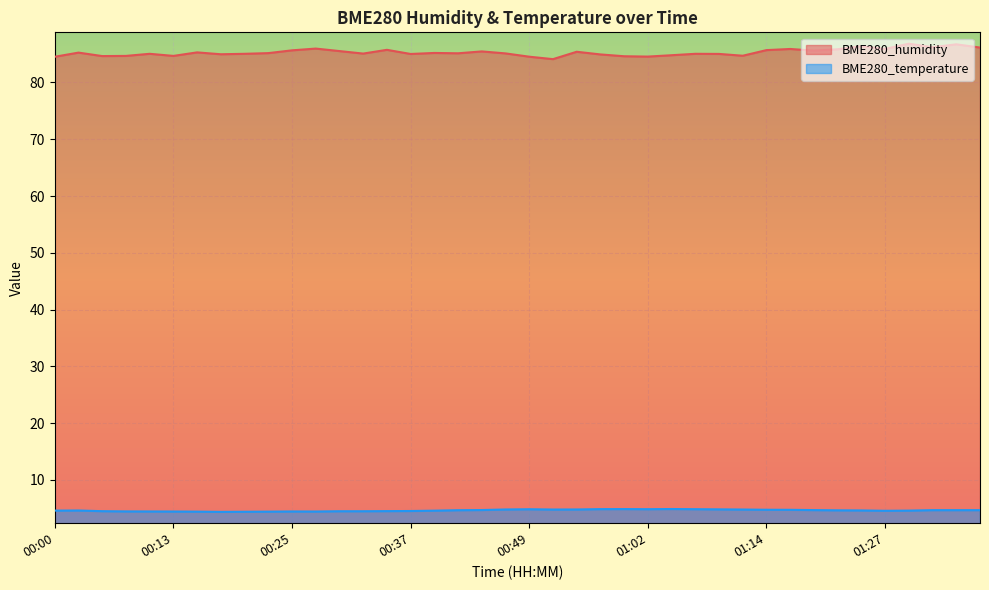

Rank the series at 01:32 from lowest to highest value.

BME280_temperature, BME280_humidity